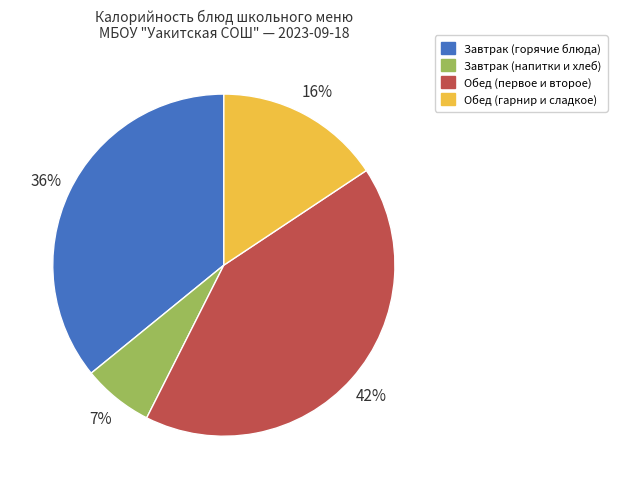

To the nearest percent, what is the average slice percentage?

25%